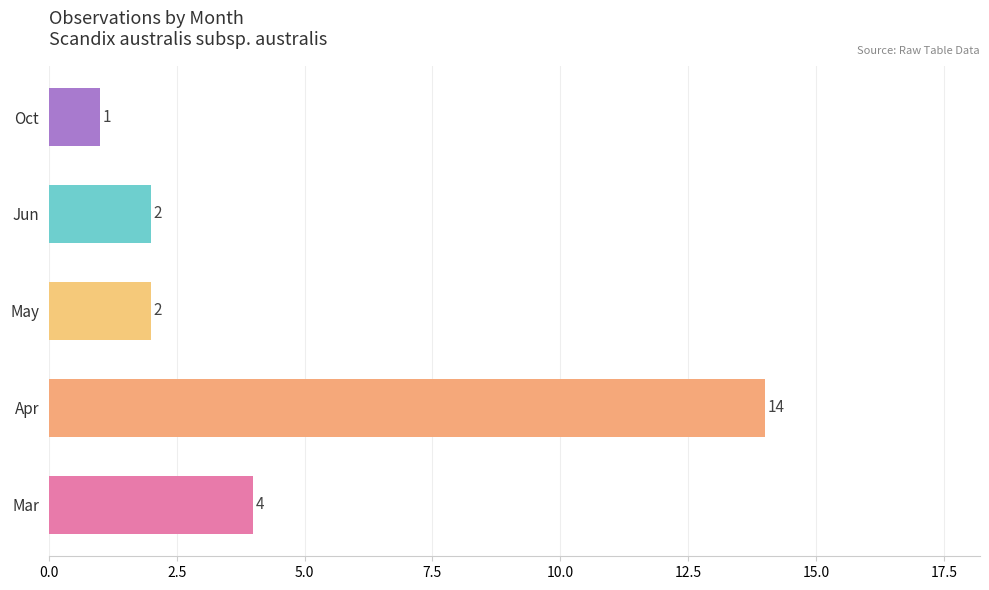

The chart shows a value of 2 at Jun. True or false?

True